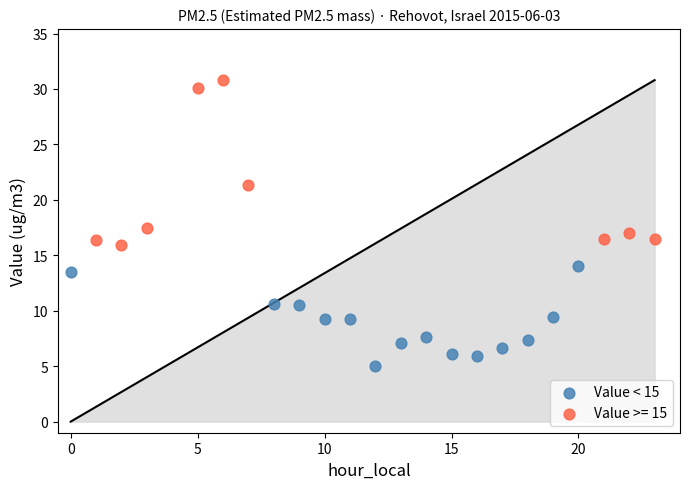

Which series has the largest Y range (max minus min)?

Value >= 15